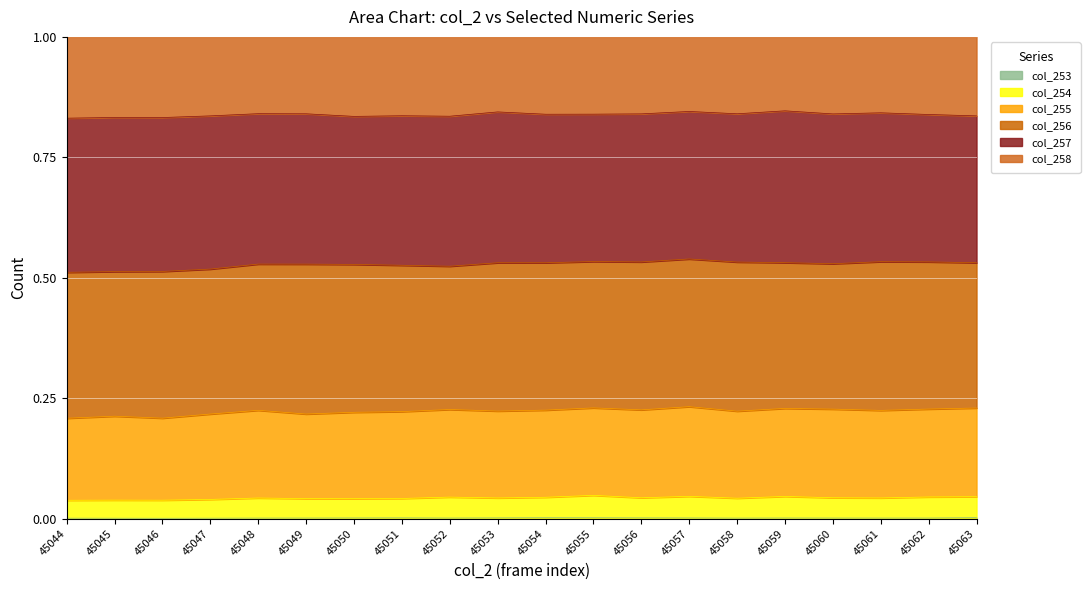

Where is the first local maximum for col_254?

45045